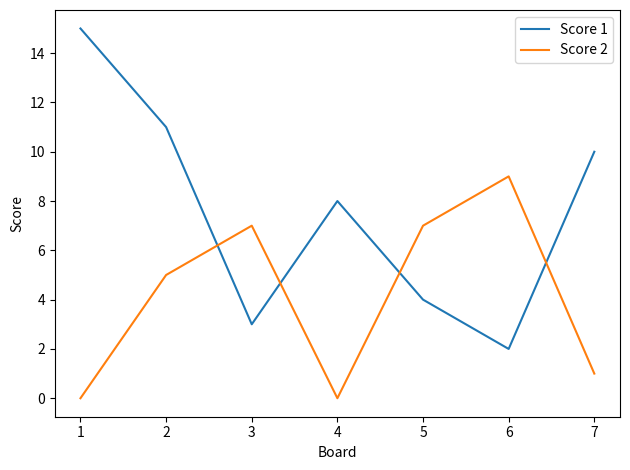

List the series in order of their overall mean, highest first.

Score 1, Score 2